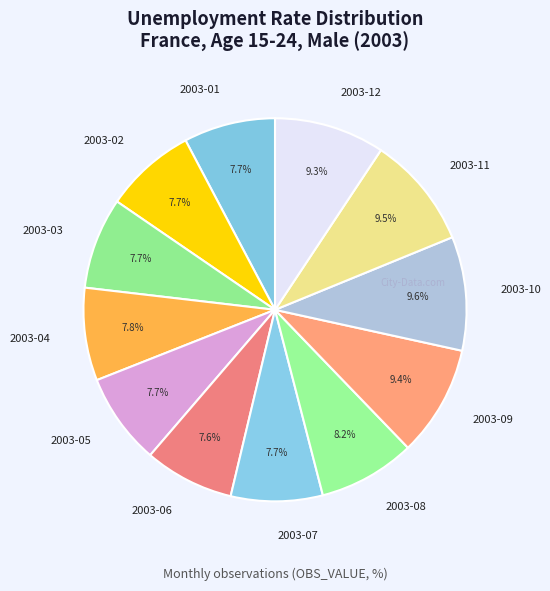

Is it true that 2003-06 is 8% of the pie?

True